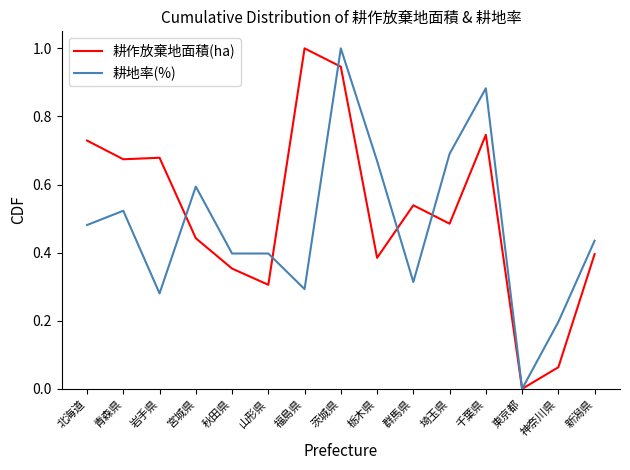

True or false: 耕地率(%) has more than 0 interior local peaks.

True